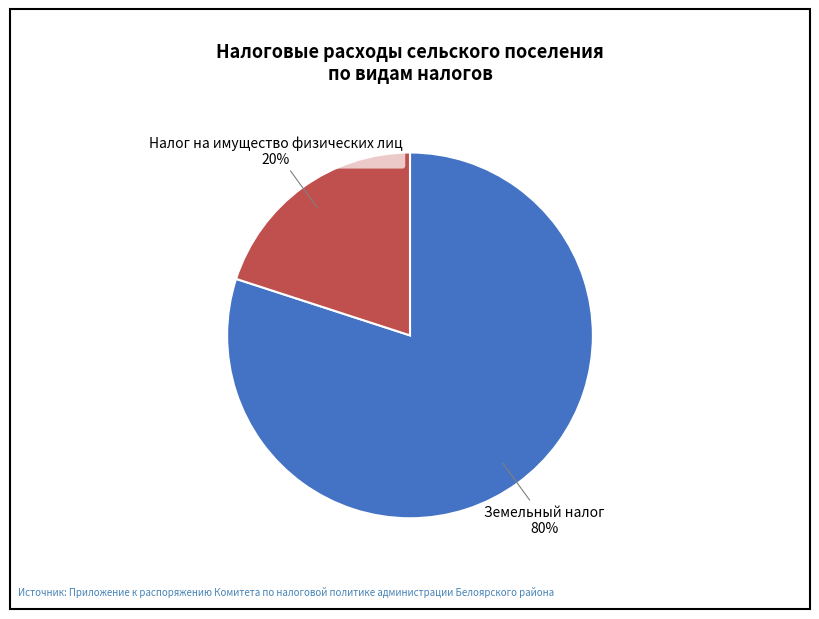

Which category has the biggest portion of the pie?

Земельный налог